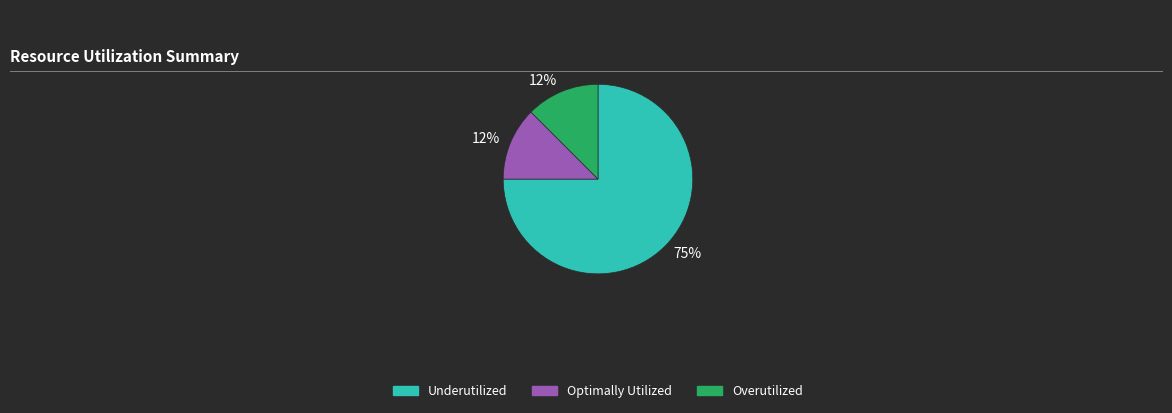

Does any single category account for the majority?

Yes